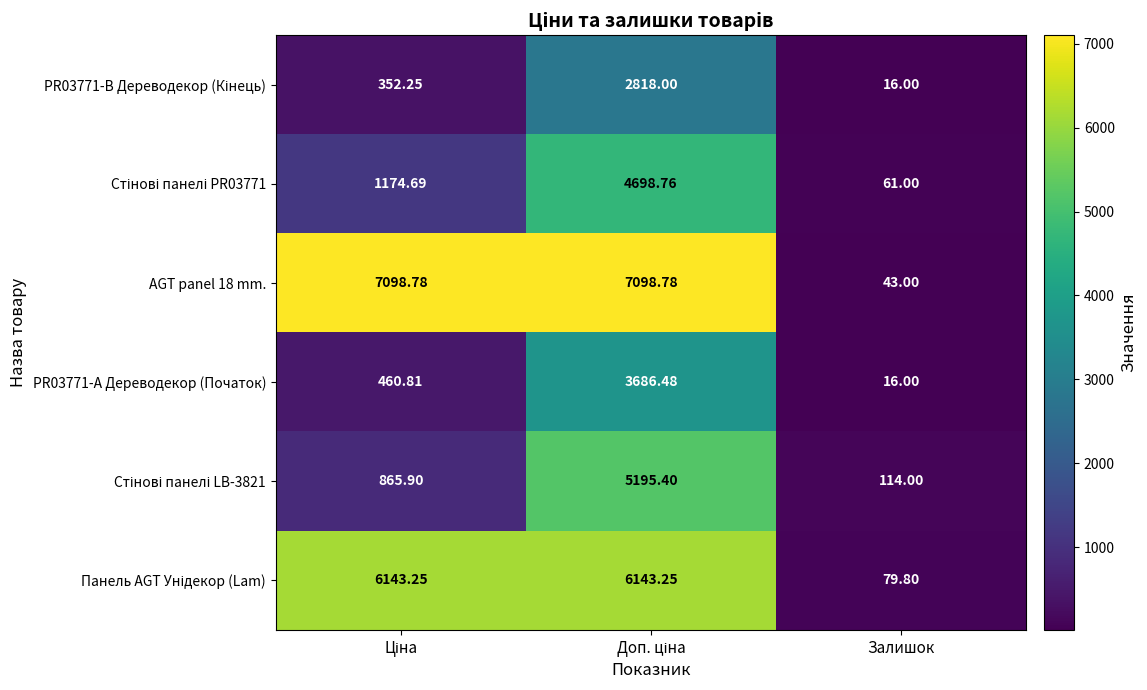

Which category has the lowest value across all series?

Залишок